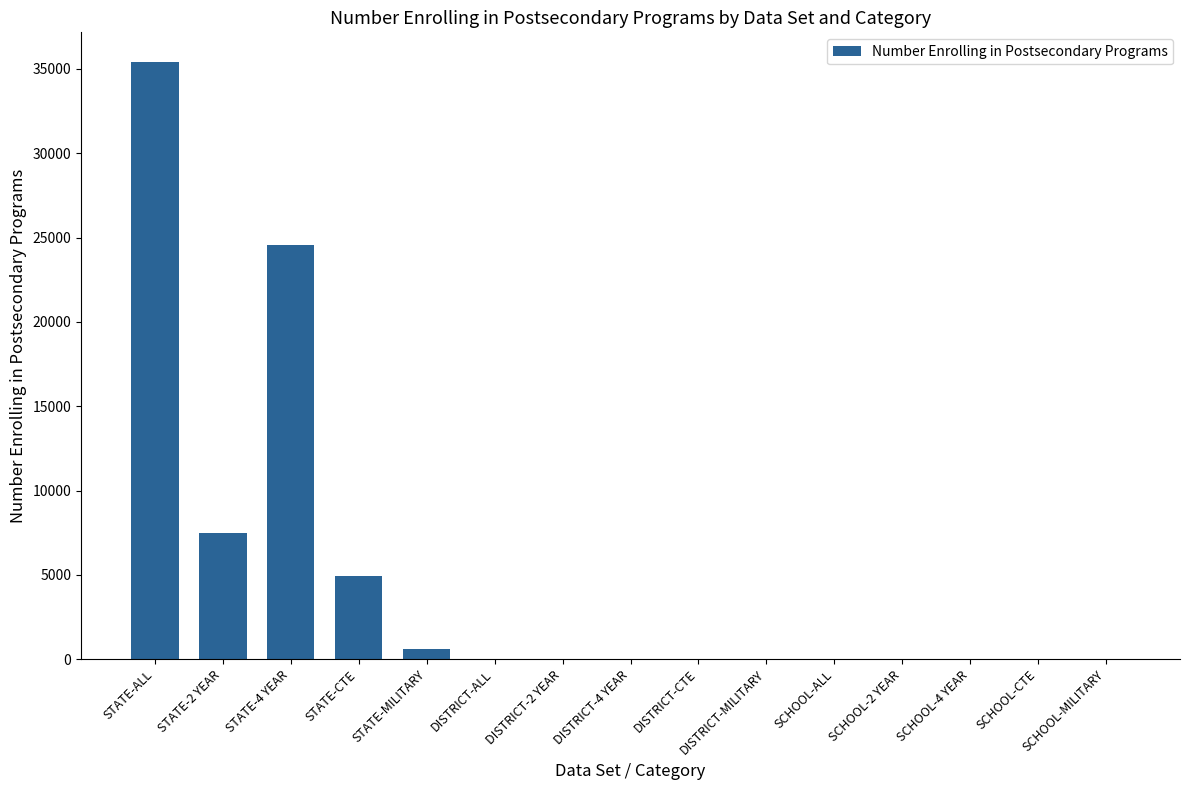

What is the greatest value displayed?

35397